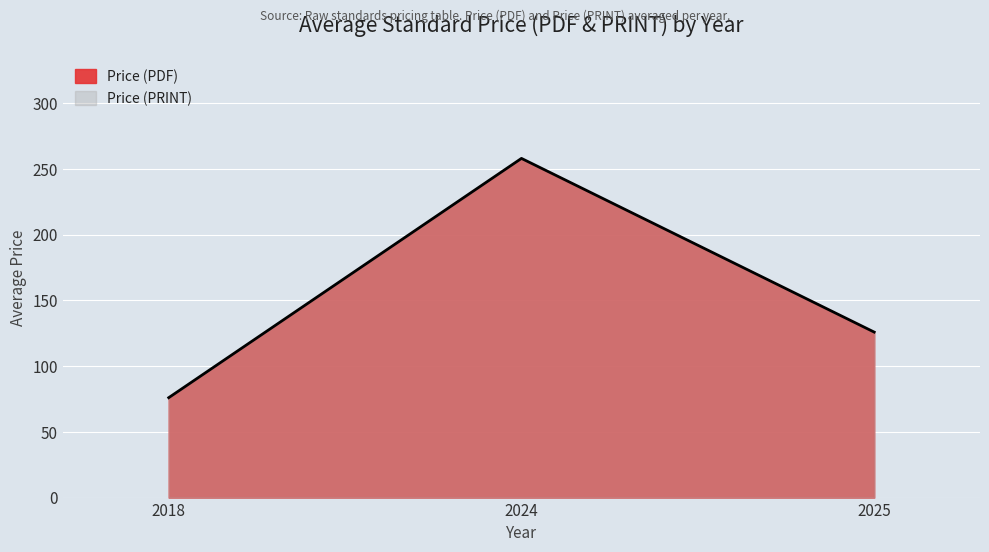

Rank the categories by value from highest to lowest.

2024, 2025, 2018